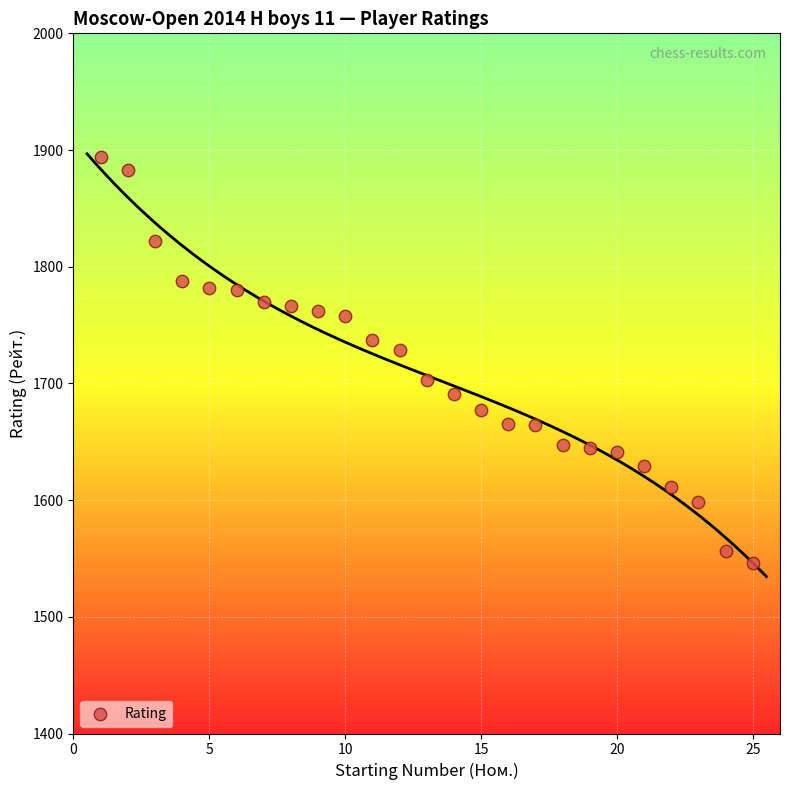

What Y value in the scatter plot is closest to 1720?

1729